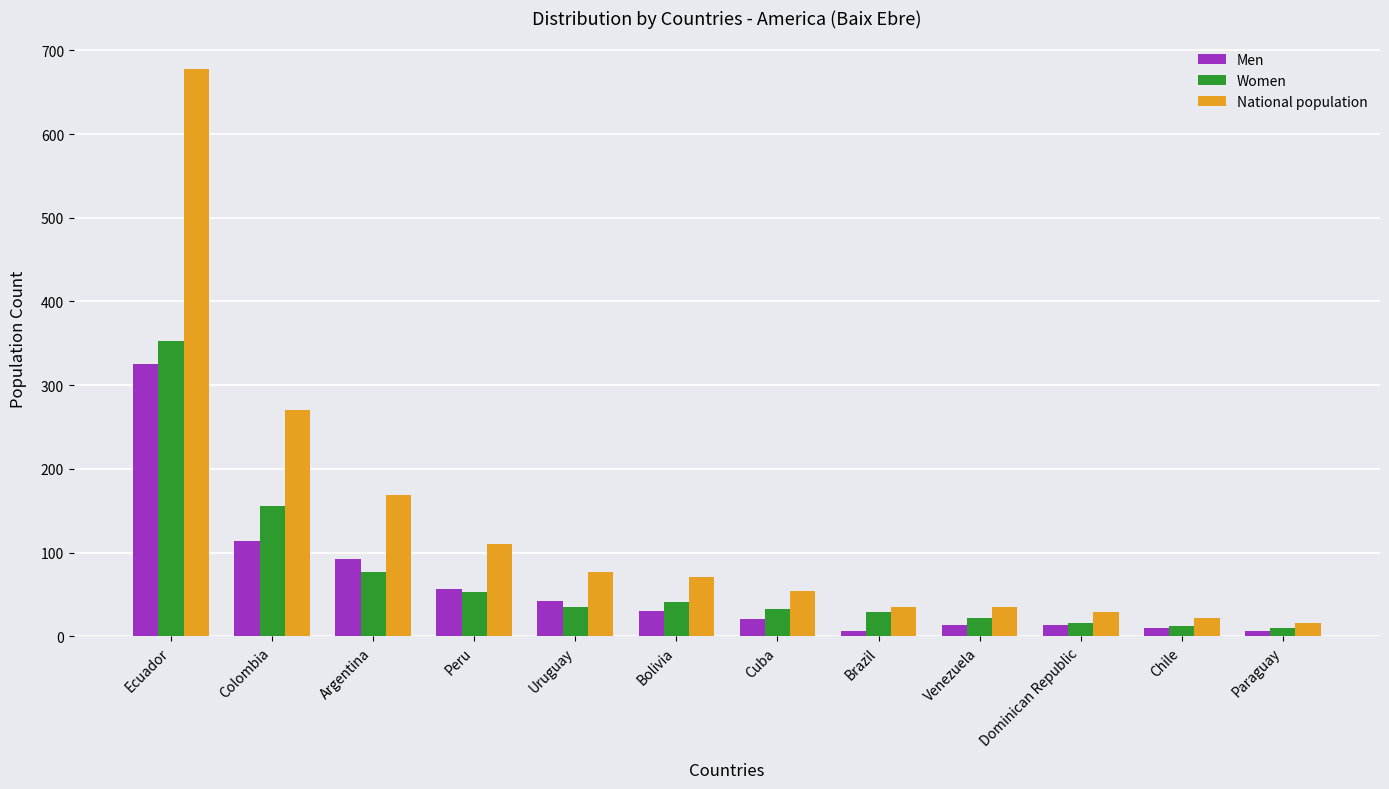

What is the sum of all Men values?

729